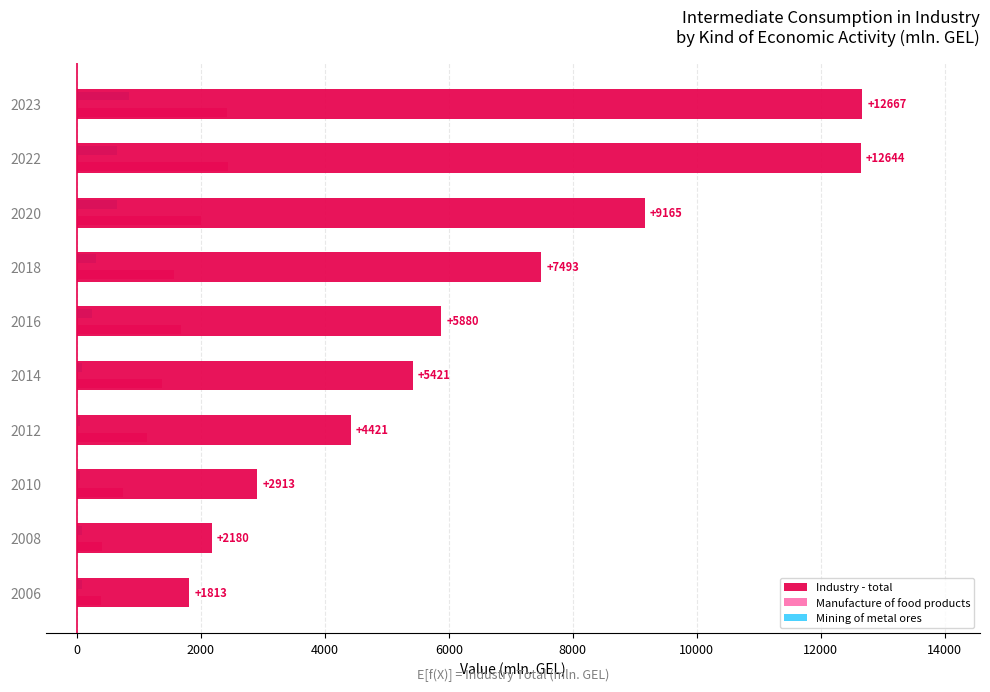

What is the average value of the Manufacture of food products series?

1415.3